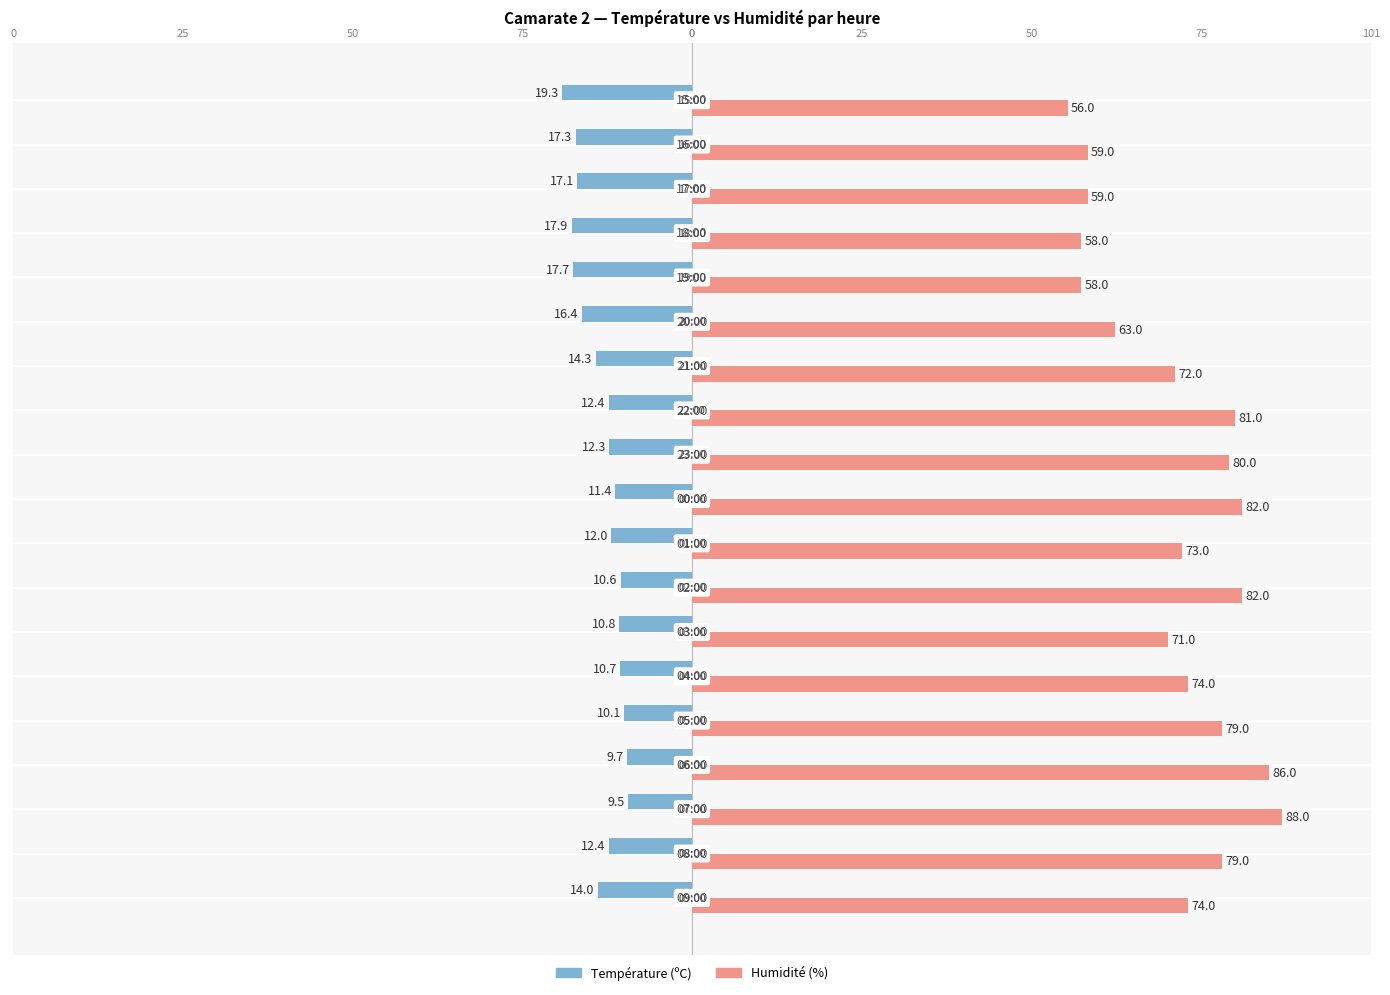

Is it true that Température (ºC) equals -17.0 at 25?

False